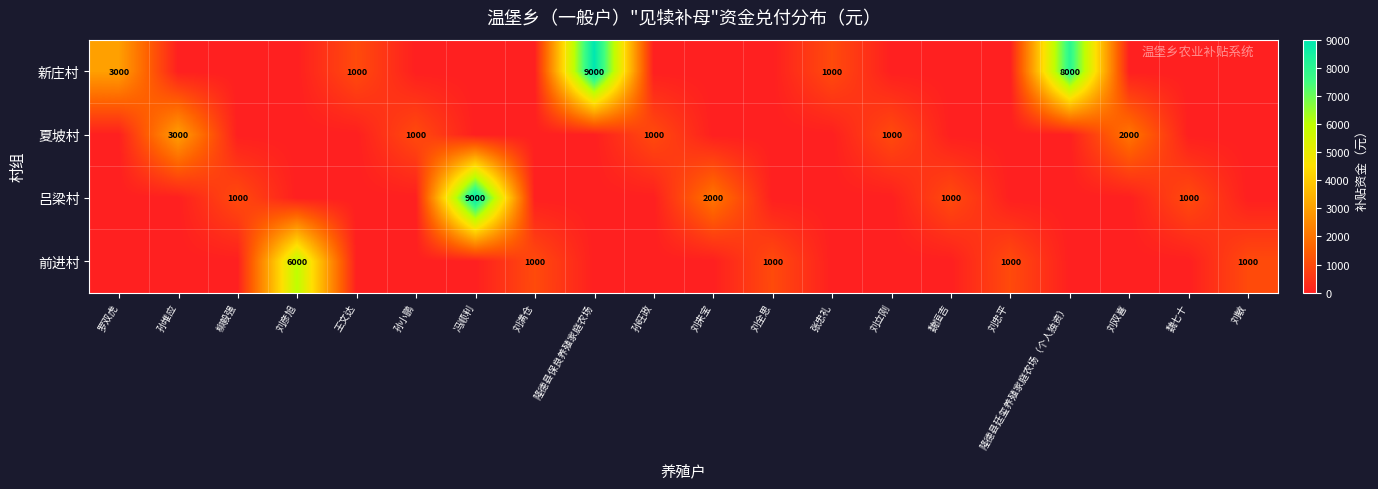

The value of 前进村 at 刘全思 is 1000. True or false?

True